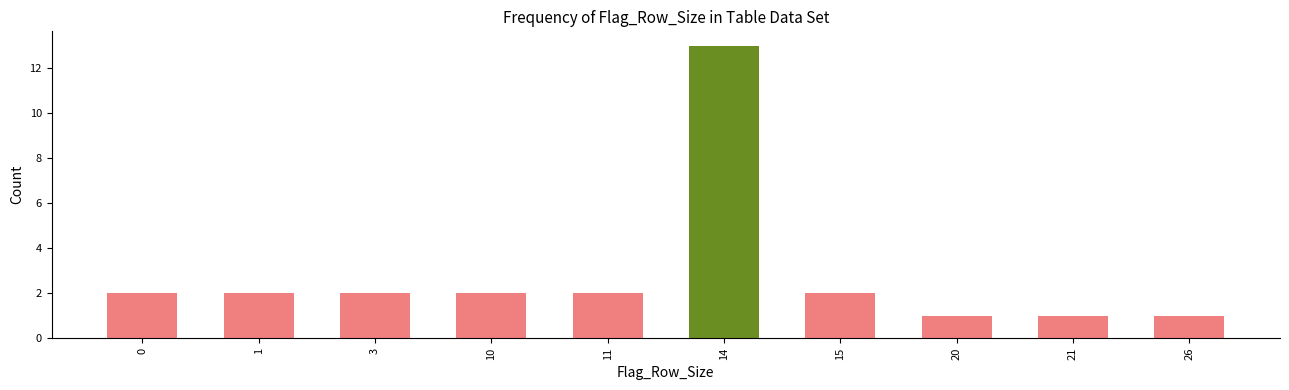

Reading left to right, extract all data points from this chart.

2	2	2	2	2	13	2	1	1	1